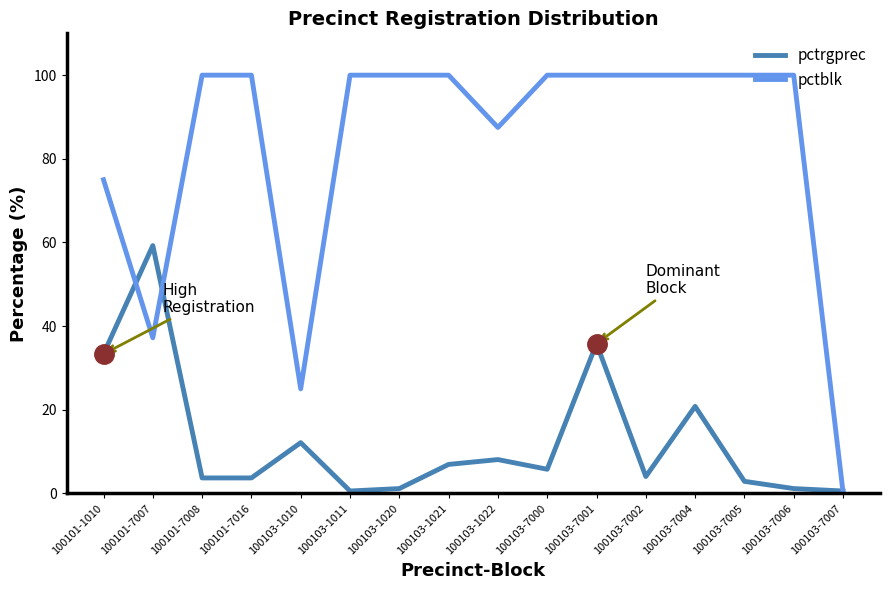

What is the difference between the second highest and minimum values in the pctrgprec series?

35.3